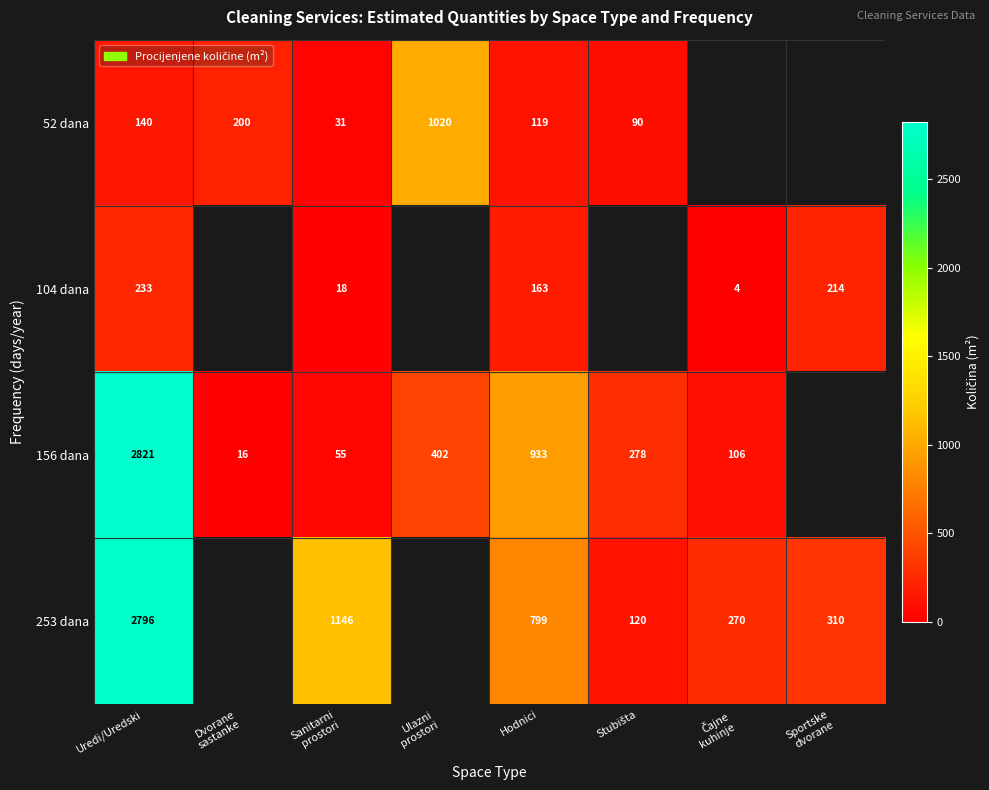

True or false: 156 dana has a value of 1015 at Uredi/Uredski.

False